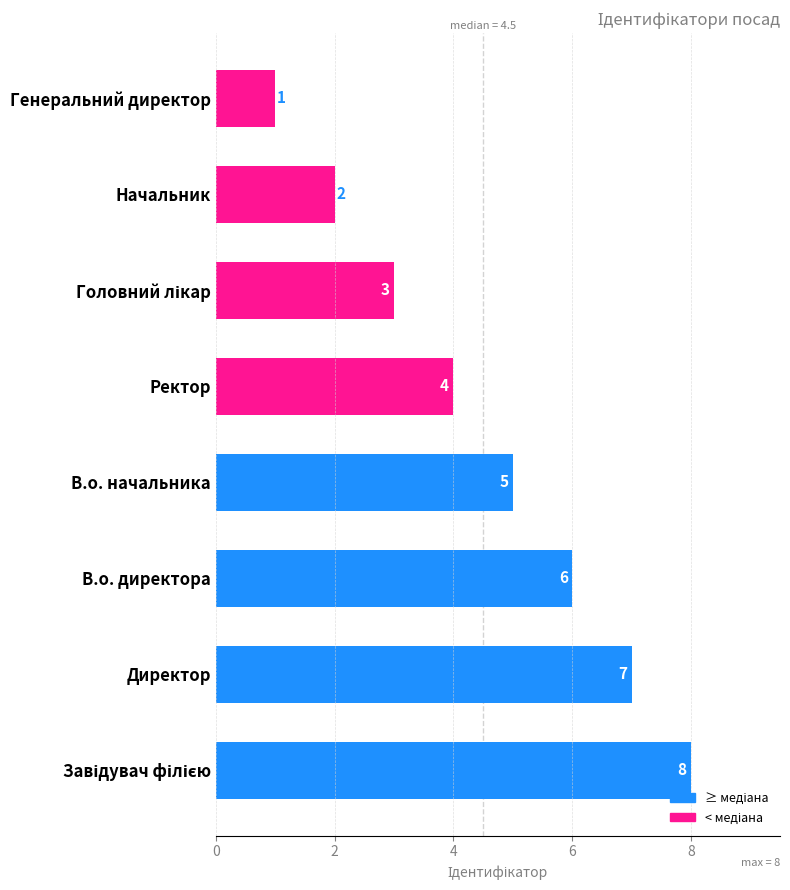

The value at Директор is 12. True or false?

False